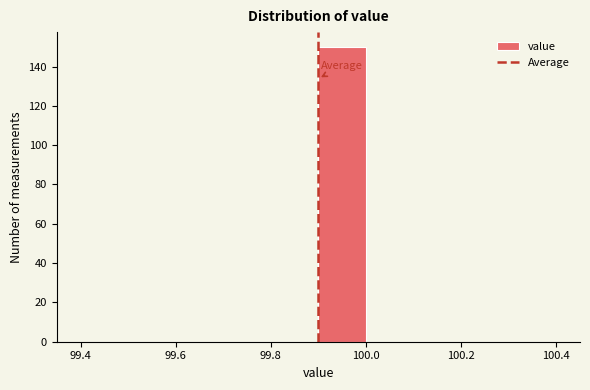

Reading left to right, list every bar in this chart as the range it spans on the x-axis followed by its height. The values are not printed on the chart, so give them approximately, as read against the axis.

99.4 to 99.5: 0
99.5 to 99.6: 0
99.6 to 99.7: 0
99.7 to 99.8: 0
99.8 to 99.9: 0
99.9 to 100.0: 150
100.0 to 100.1: 0
100.1 to 100.2: 0
100.2 to 100.3: 0
100.3 to 100.4: 0